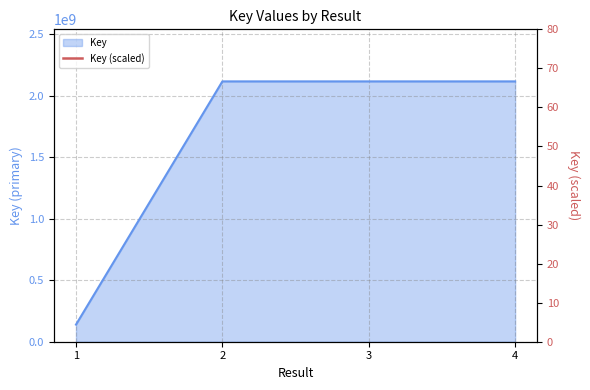

True or false: there are more than 1 points higher than both neighbors.

False